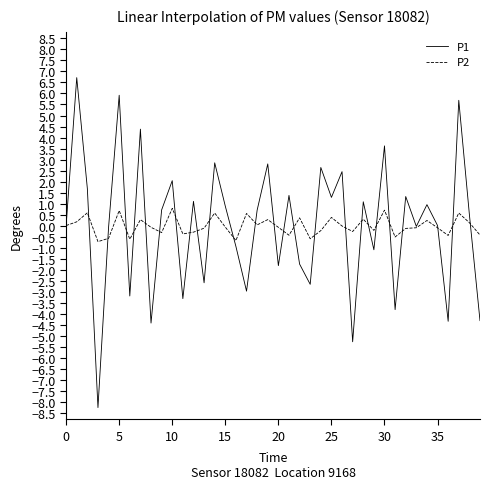

List the series in order of their peak value, lowest first.

P2, P1